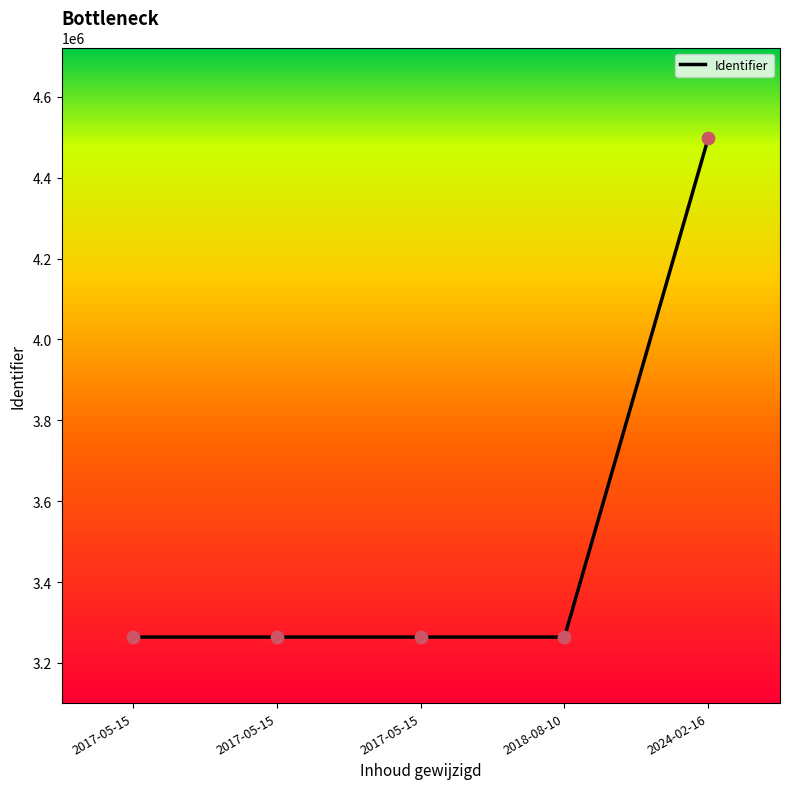

Approximately how many times larger is the value at 2017-05-15 compared to 2024-02-16?

0.7